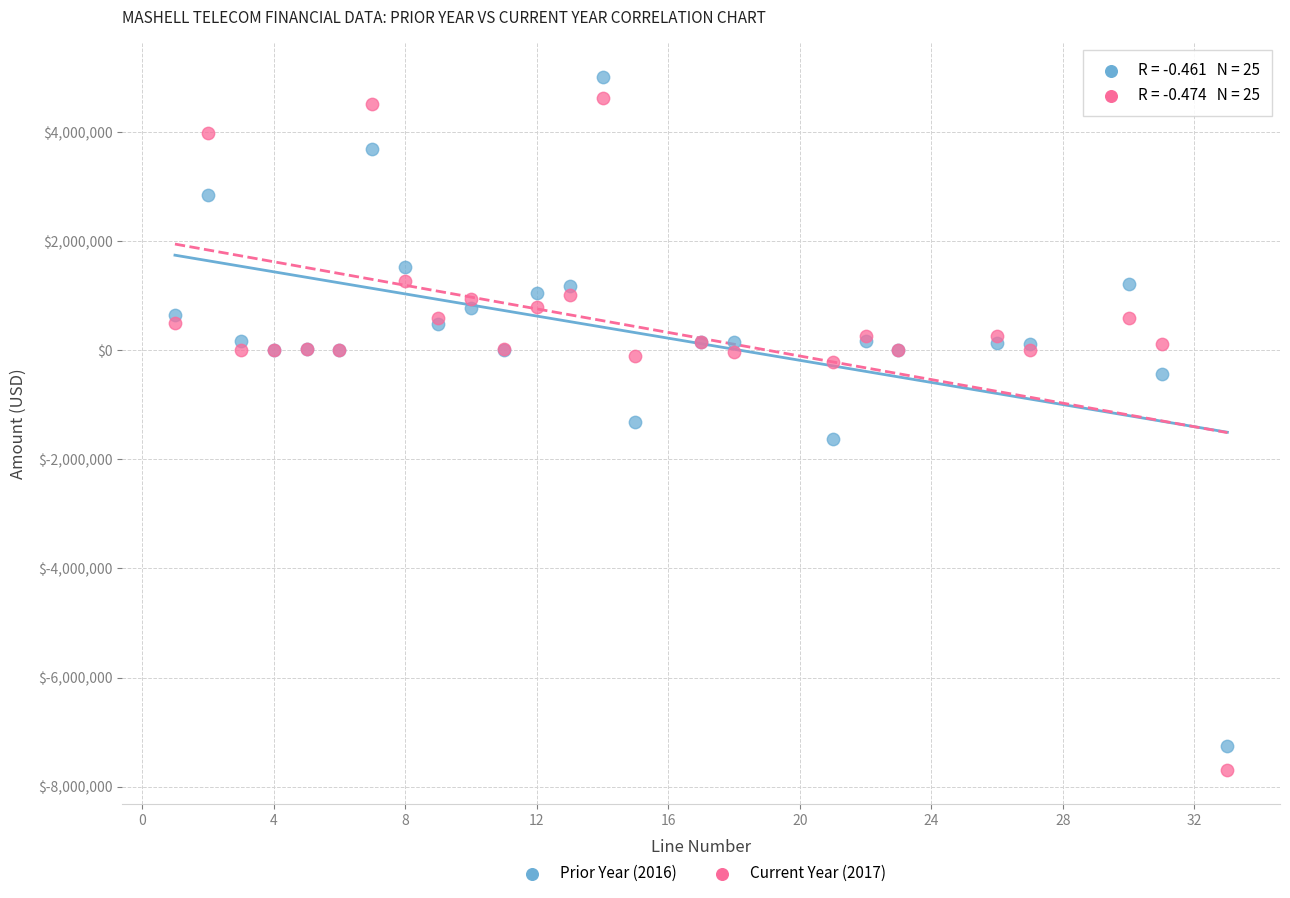

Which series contains the highest Y value?

Prior Year (2016)